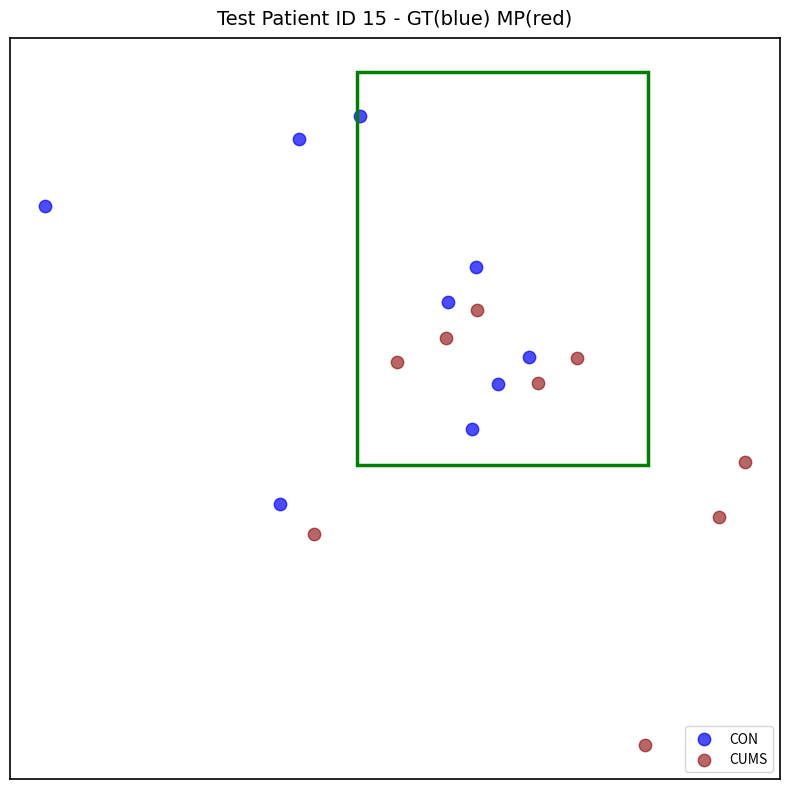

Which series contains the lowest Y value?

CUMS